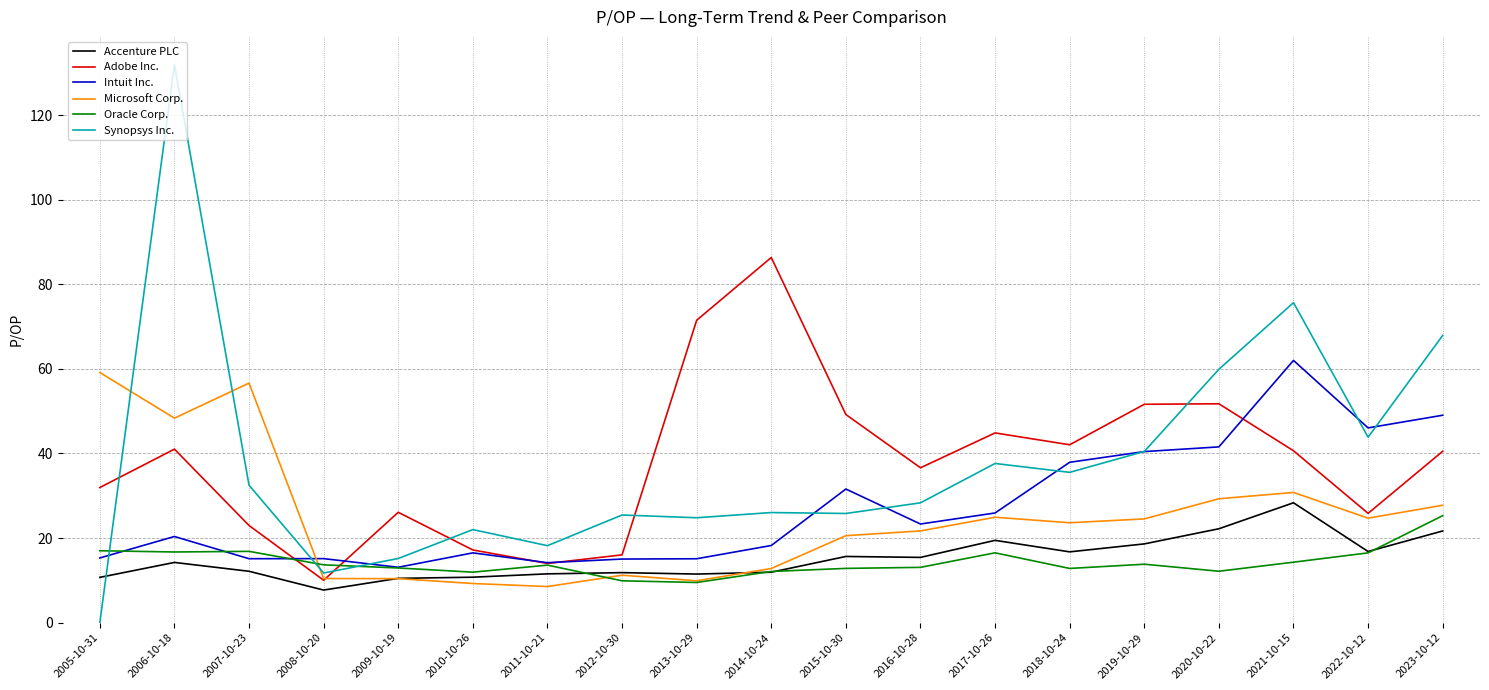

Where is Synopsys Inc. nearest to the value 65?

2023-10-12